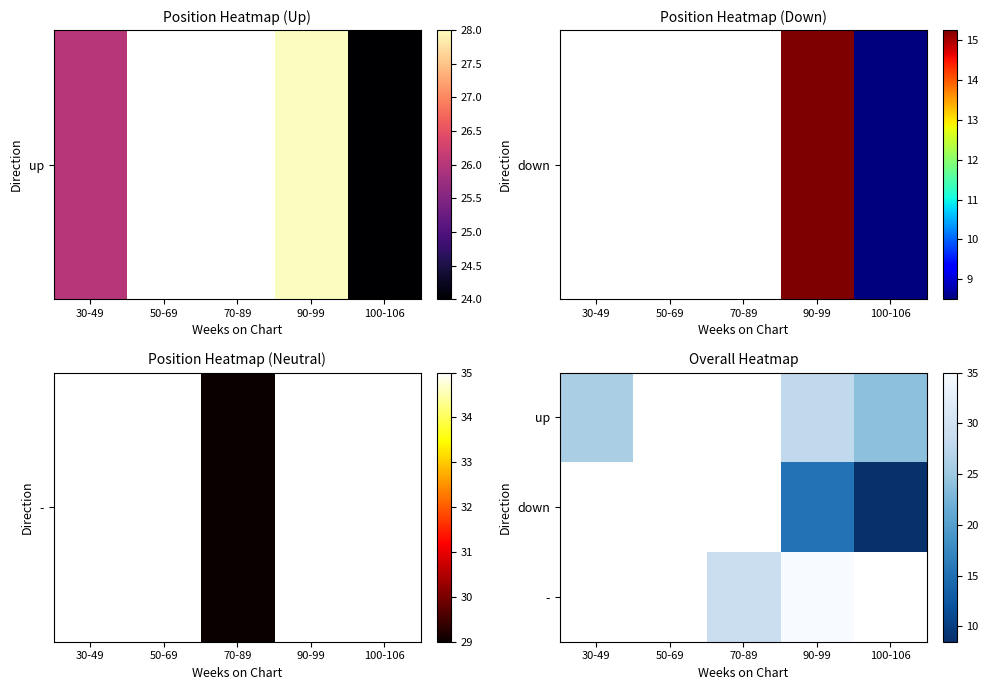

At which category is the sum across all series the highest?

90-99